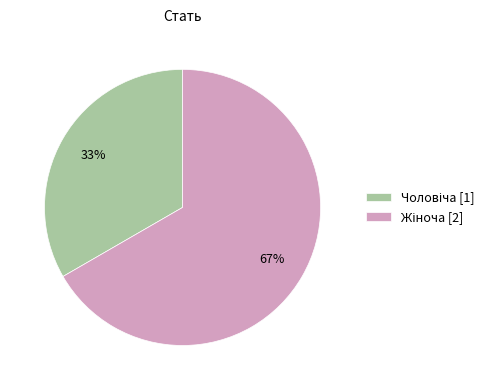

To the nearest percent, what is the average slice percentage?

50%